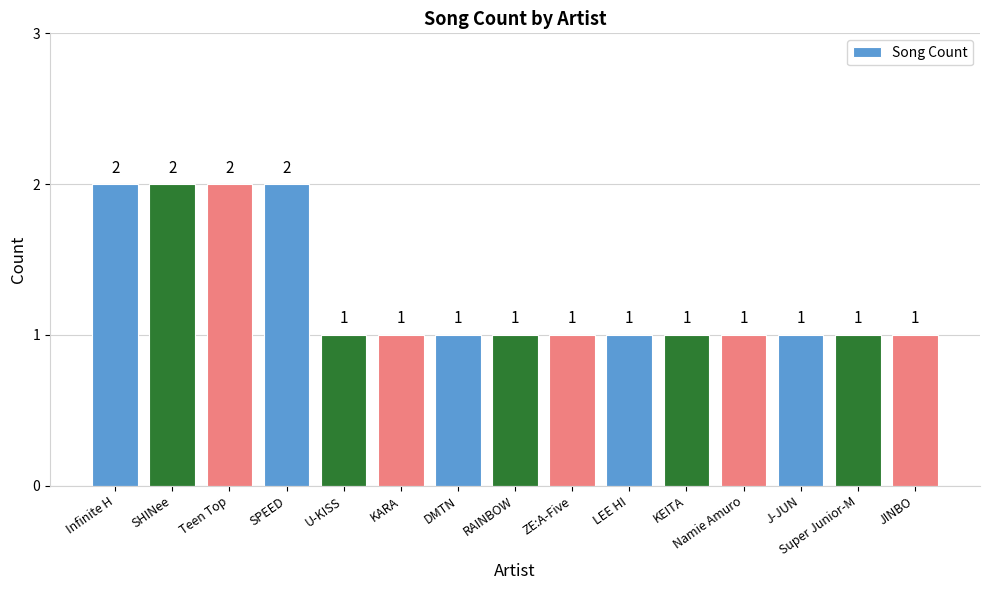

What is the difference between the maximum and minimum values?

1